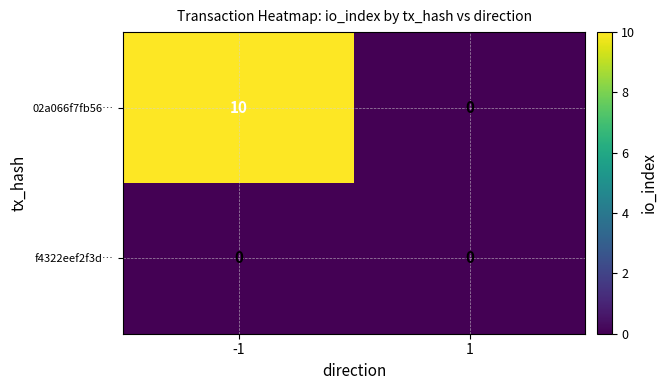

How many series are shown in this chart?

2